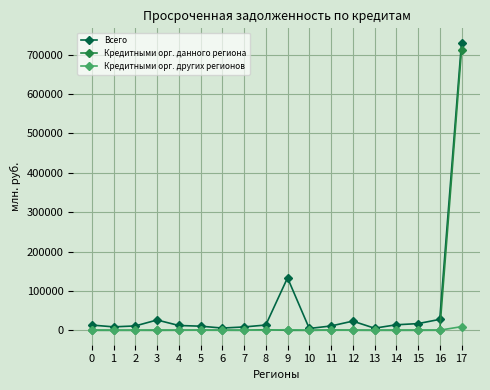

True or false: Кредитными орг. данного региона has more than 2 points higher than both neighbors.

True